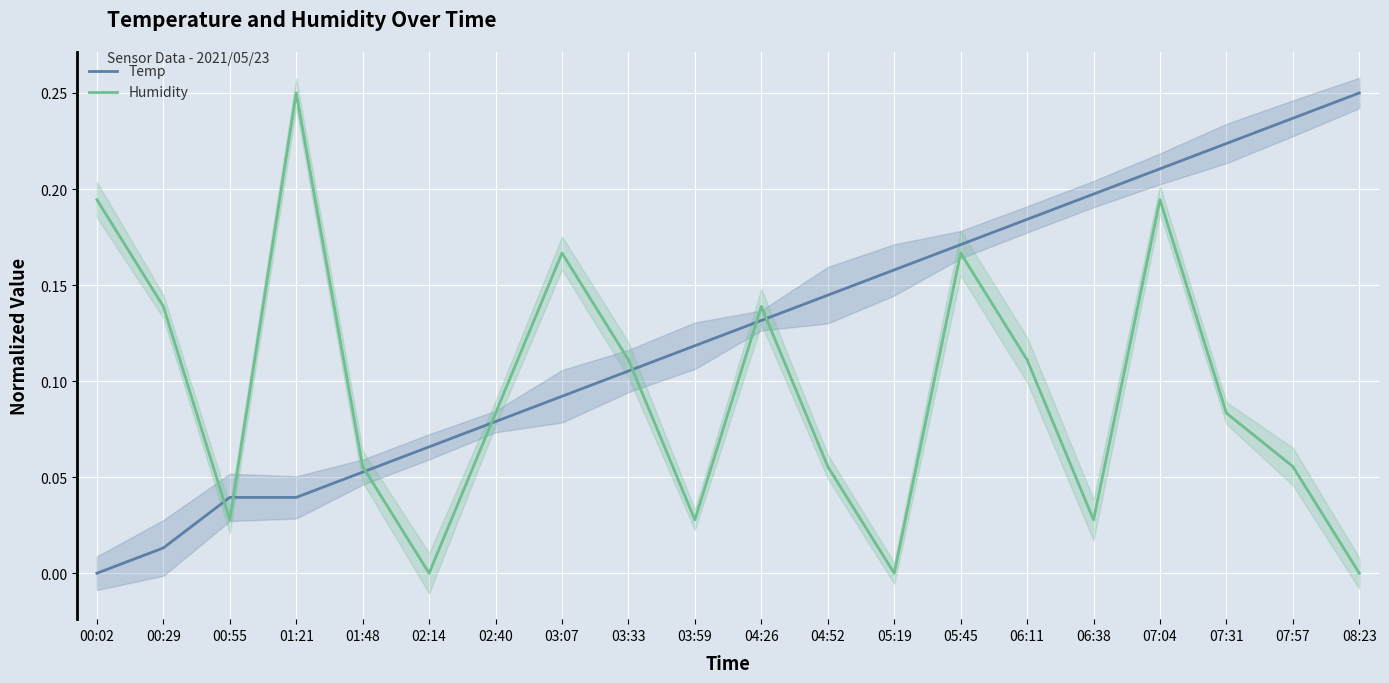

What is the sum of the Temp values at 05:19 and 04:52?

0.3